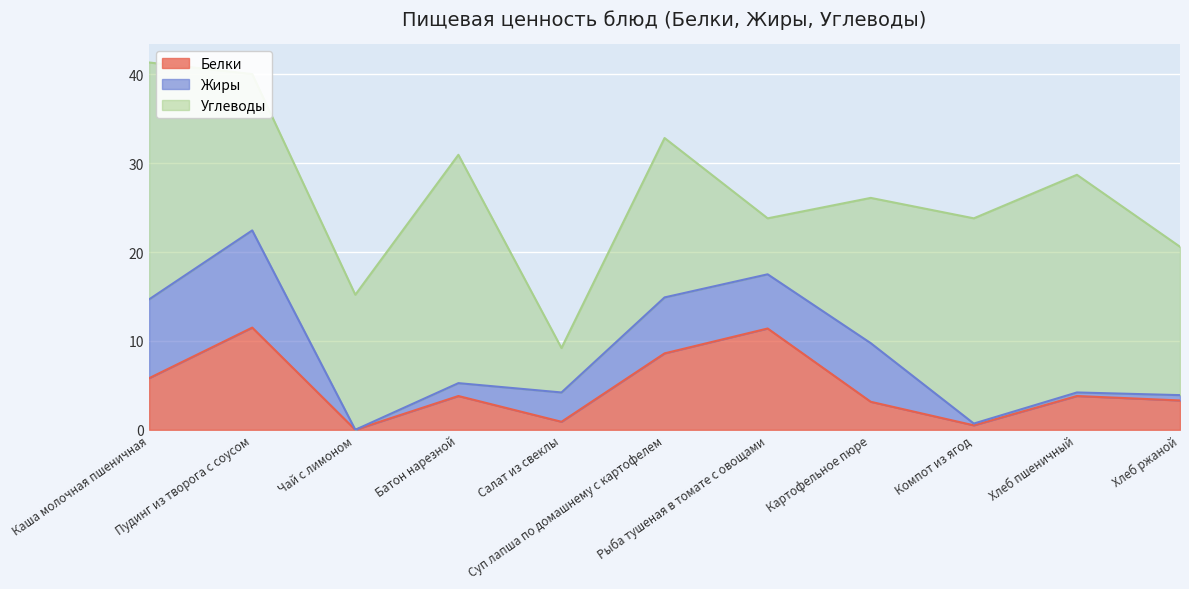

Which series has the widest spread of values?

Углеводы